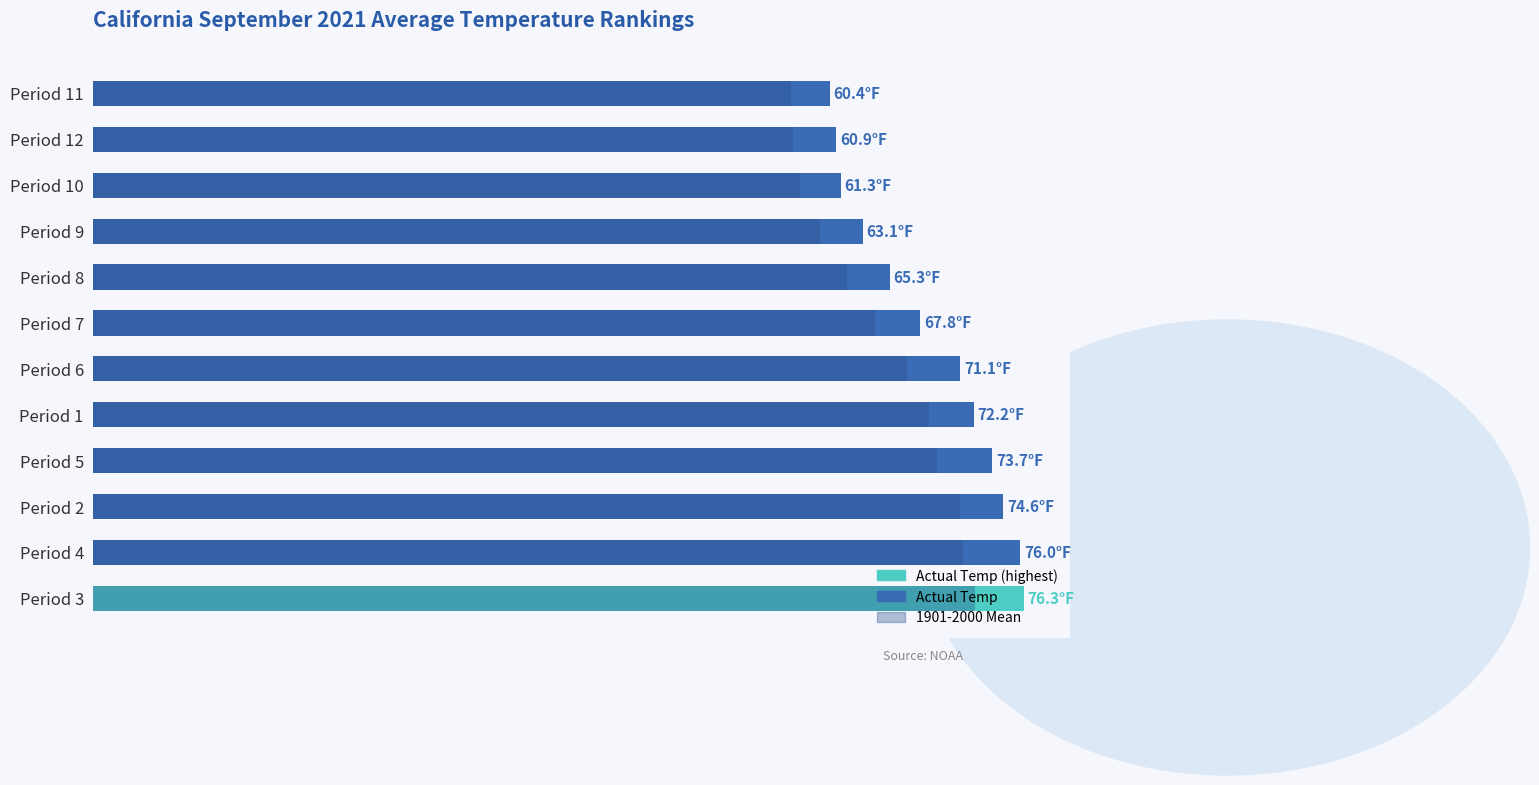

How many bars are there in total?

12